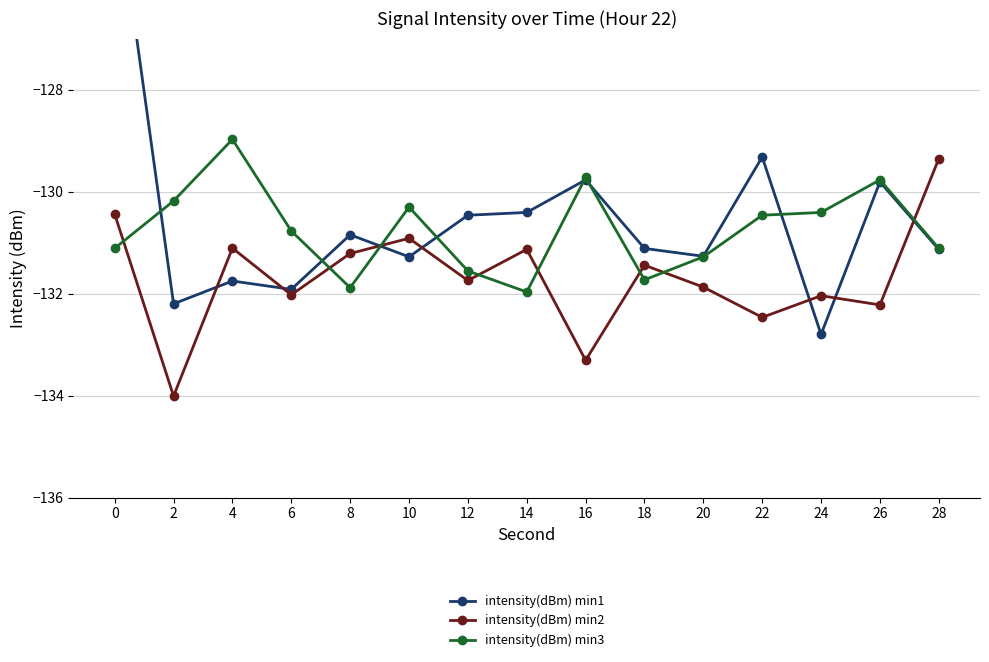

The intensity(dBm) min1 series shows -214.2 at 20. True or false?

False